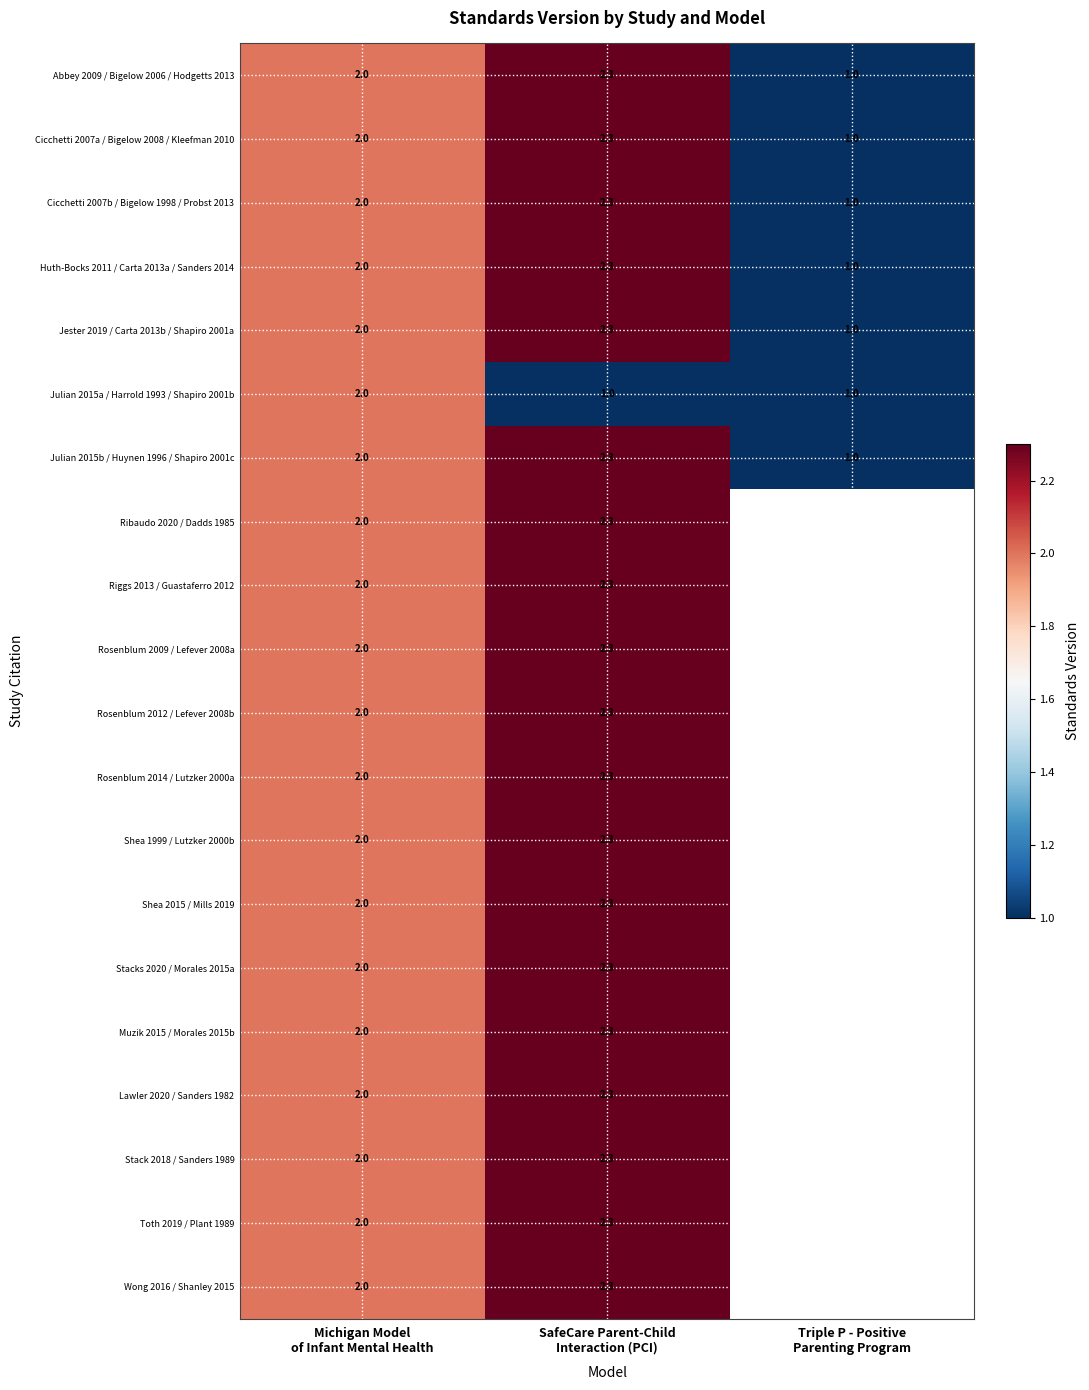

At which label is Rosenblum 2009 / Lefever 2008a closest to 2?

Michigan Model of Infant Mental Health